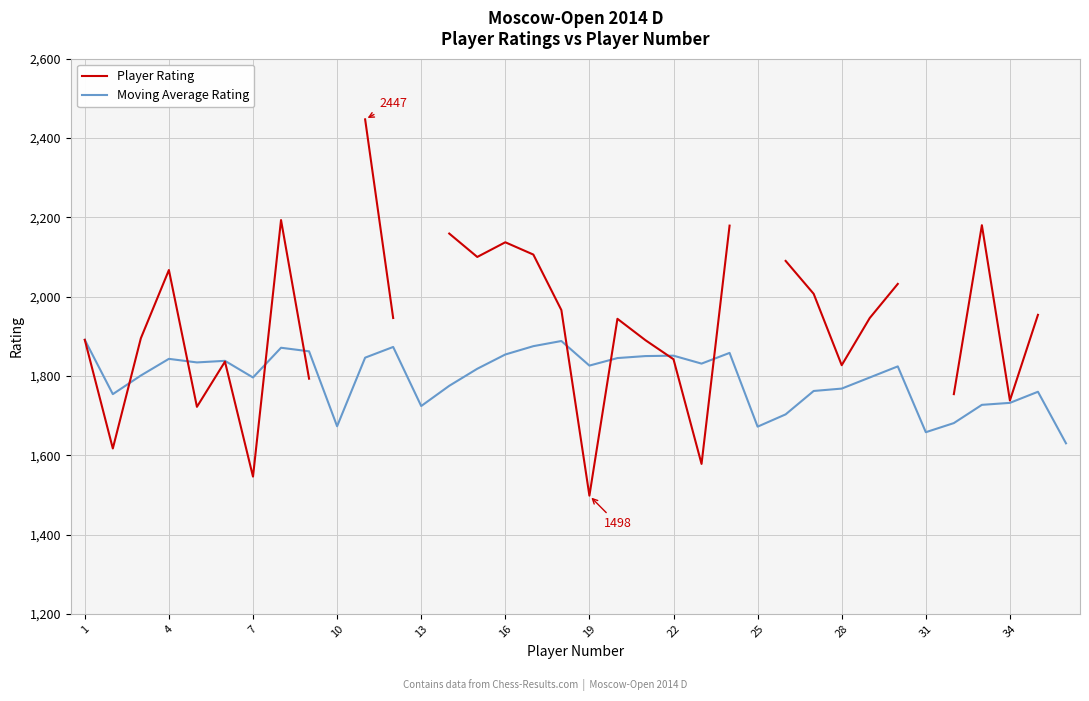

What is the difference between the second highest and second lowest values in the Moving Average Rating series?

230